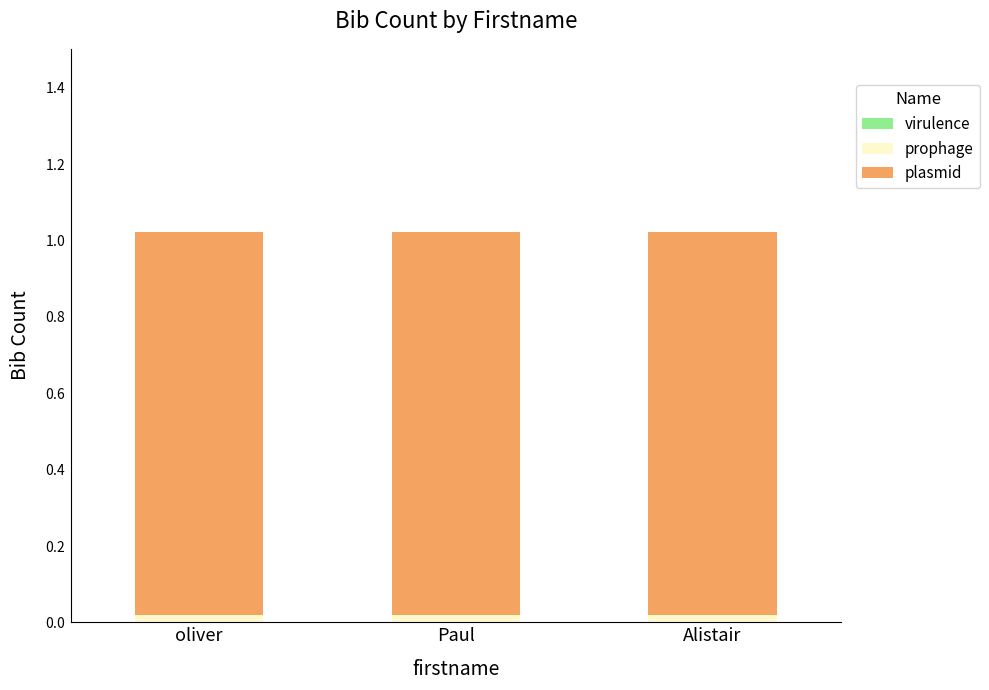

Does the chart contain stacked bars?

Yes